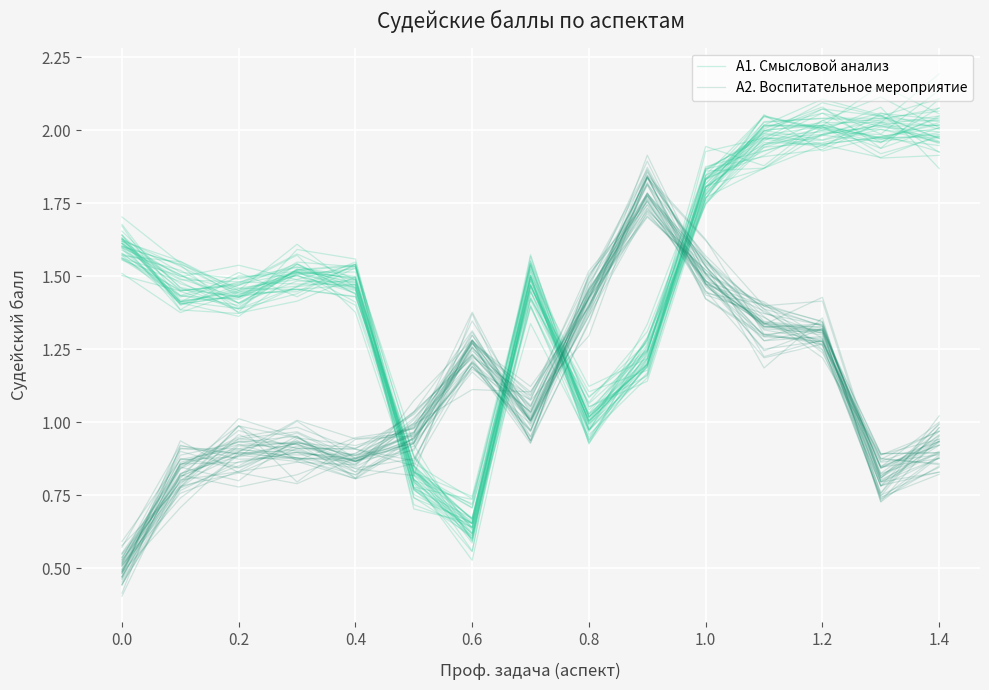

What is the sum of all А1. Смысловой анализ values?

22.5